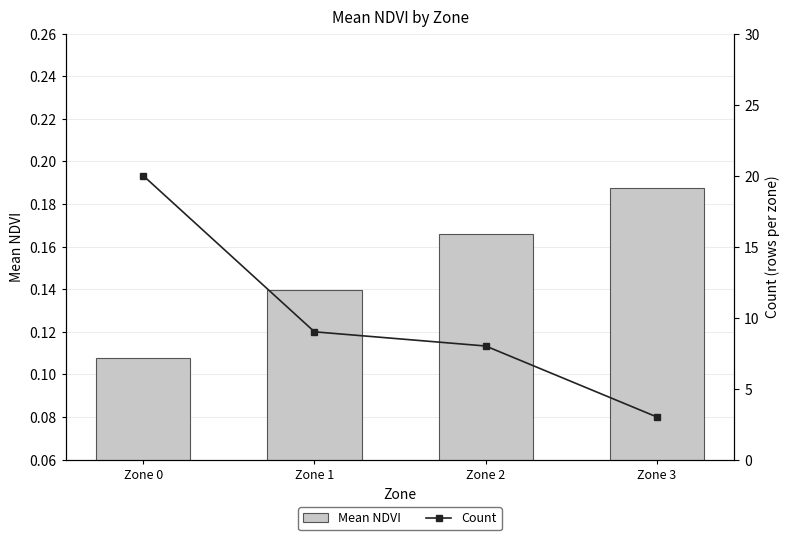

Is it true that Mean NDVI equals 0.2 at Zone 2?

True